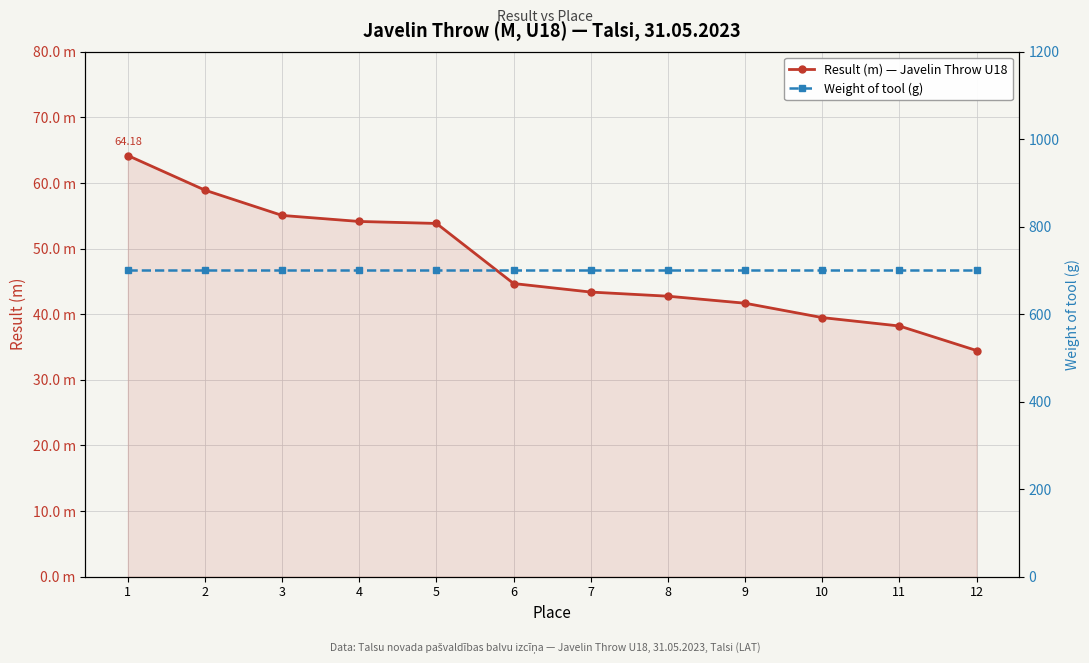

True or false: Result (m) — Javelin Throw U18 and Weight of tool (g) cross at least once.

False